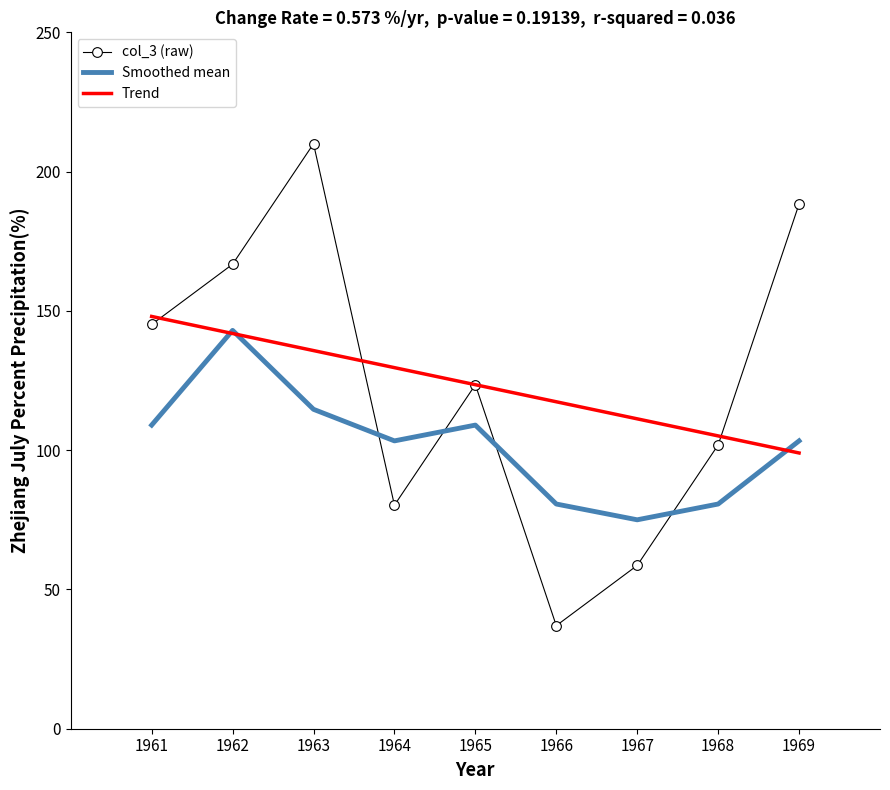

Is it true that Trend equals 77.8 at 1966?

False